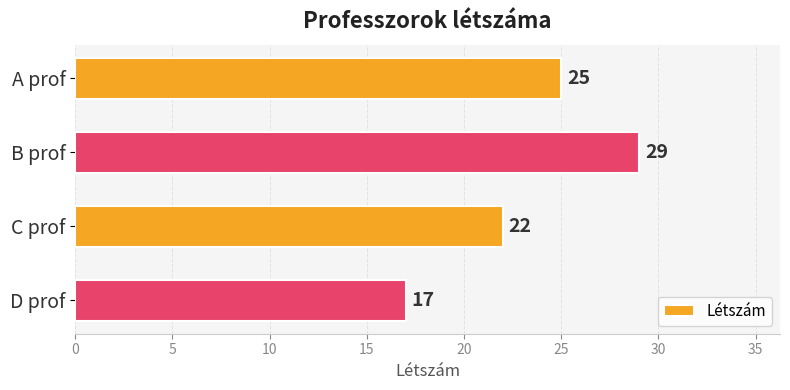

The chart shows a value of 17 at D prof. True or false?

True